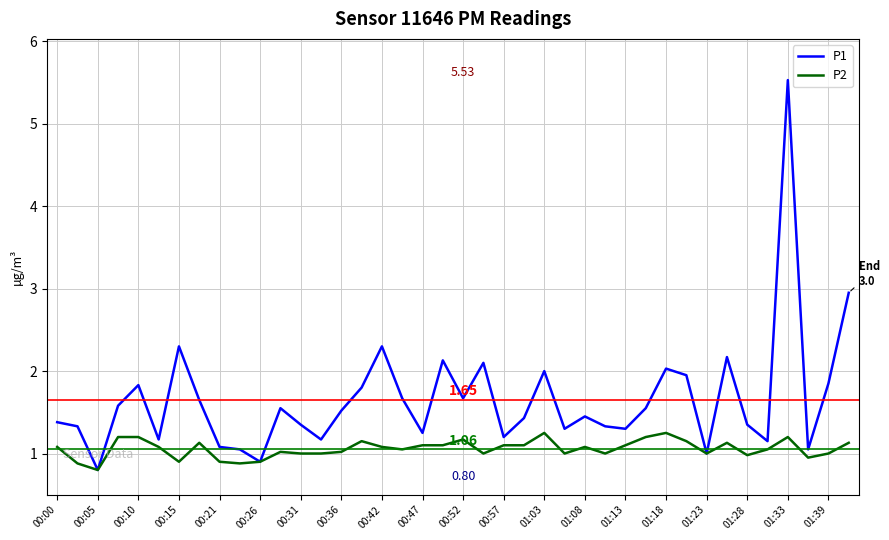

Which series has the widest spread of values?

P1